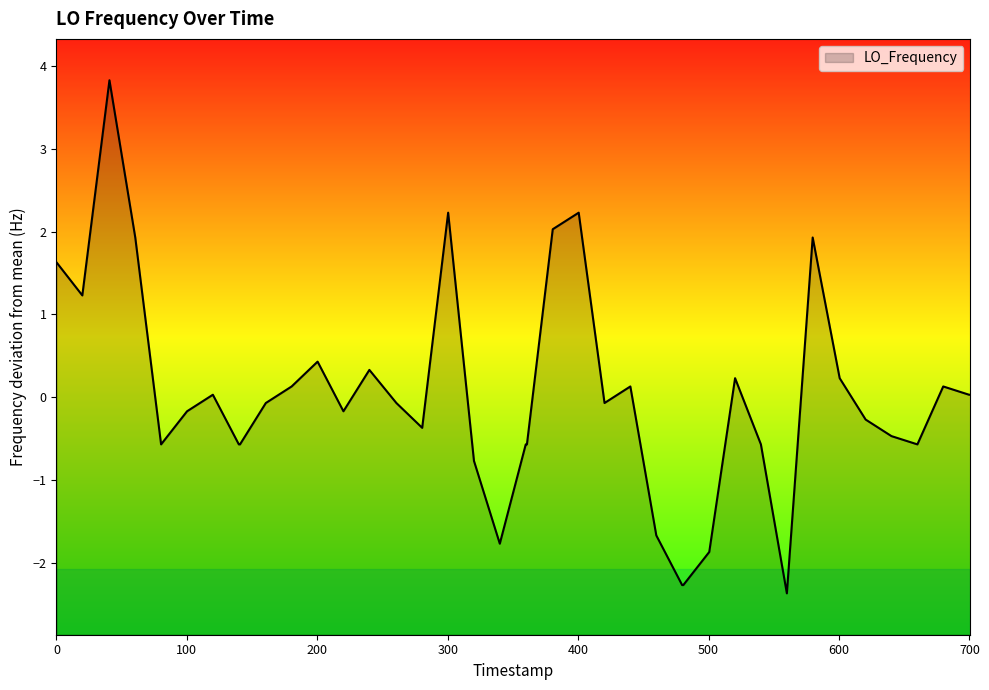

How many lines are shown in the chart?

1